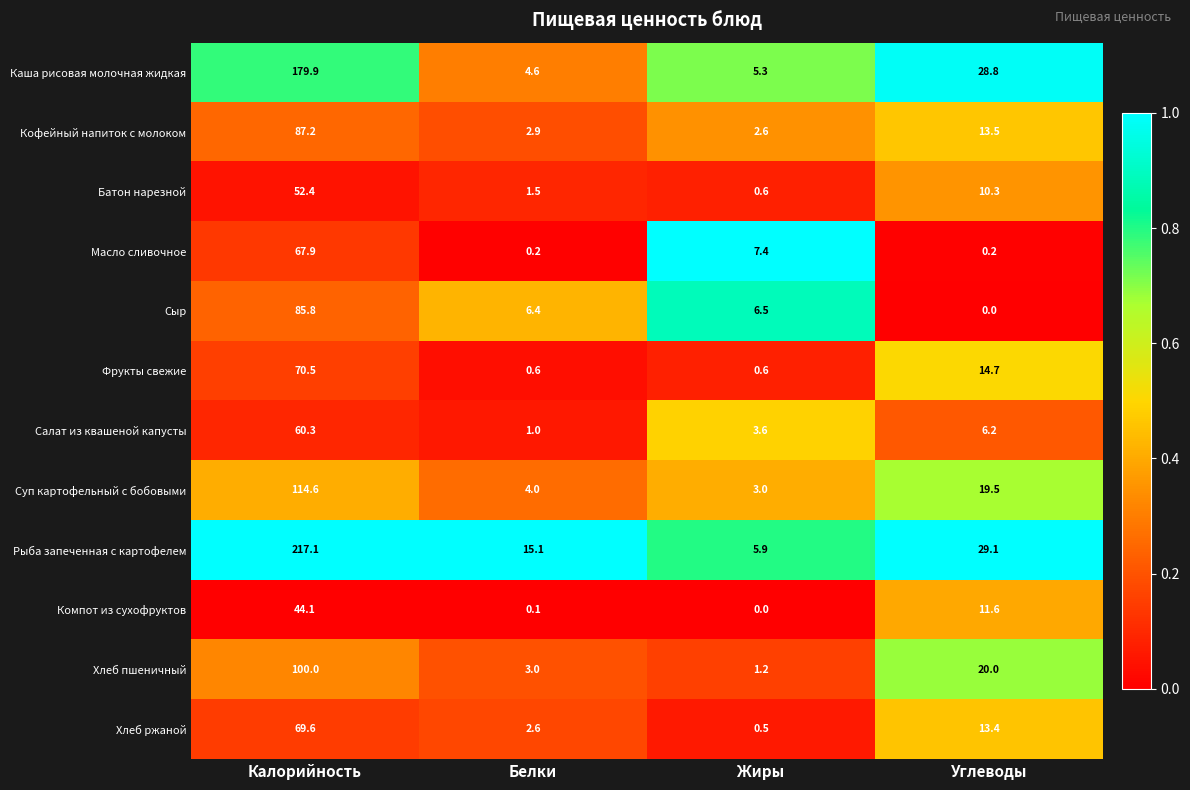

At which category is the sum across all series the highest?

Калорийность